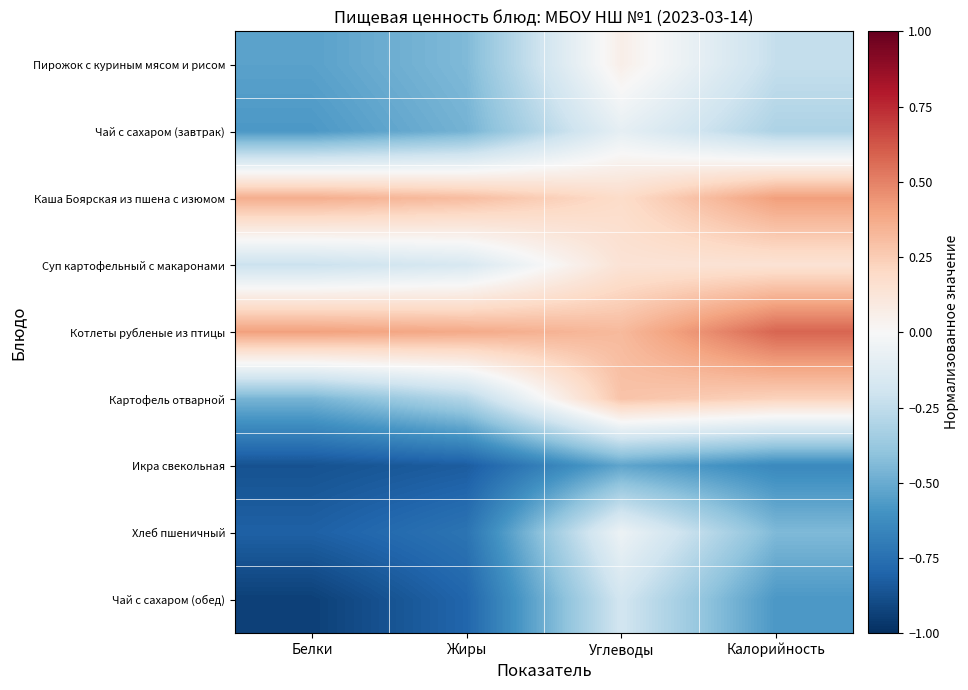

List the series in order of their peak value, lowest first.

Икра свекольная, Чай с сахаром (обед), Чай с сахаром (завтрак), Хлеб пшеничный, Пирожок с куриным мясом и рисом, Суп картофельный с макаронами, Картофель отварной, Каша Боярская из пшена с изюмом, Котлеты рубленые из птицы